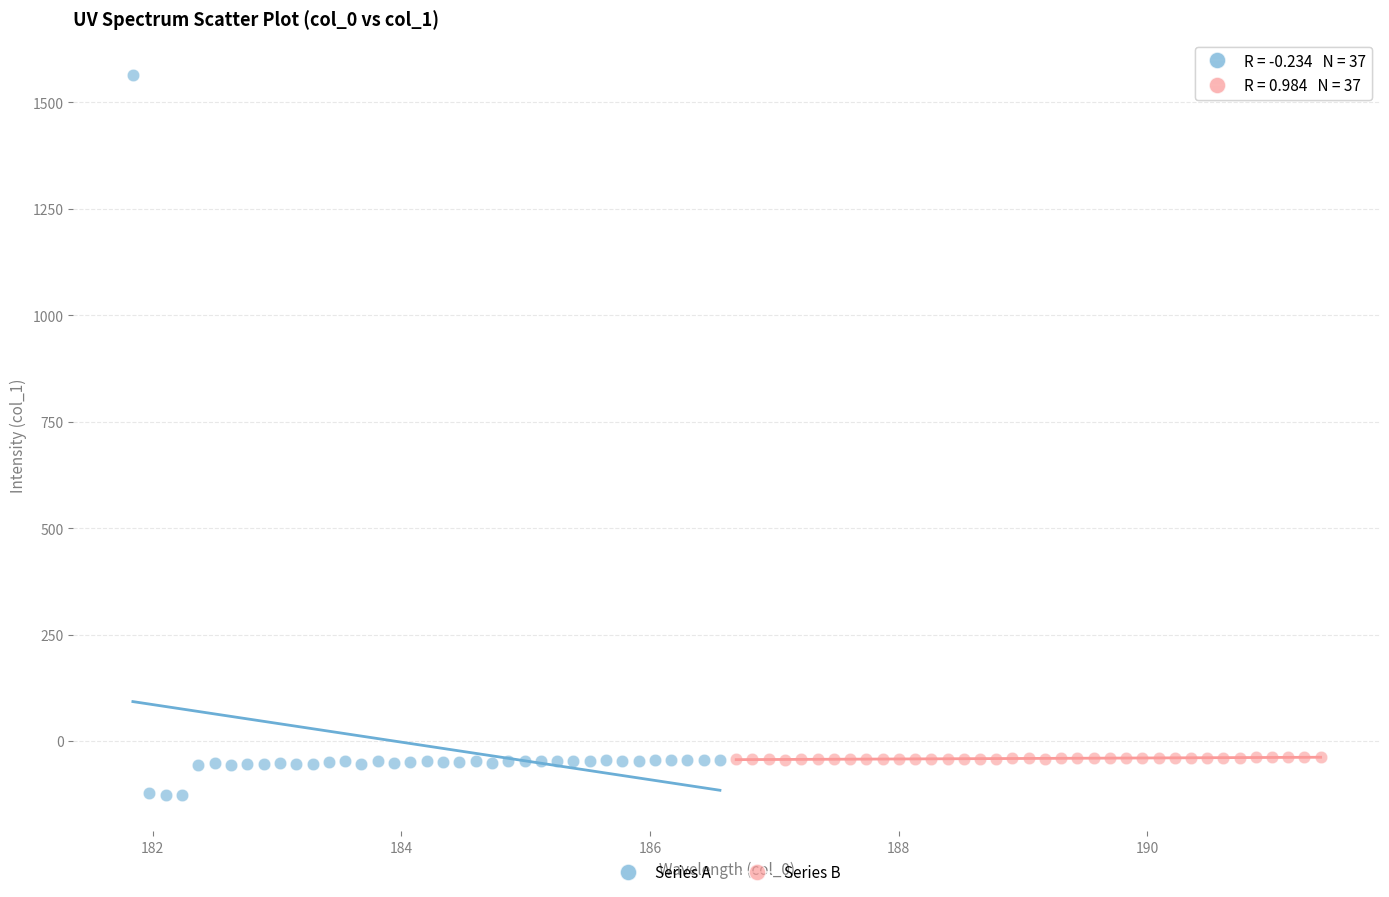

What are all the series names shown in the legend?

Series A, Series B